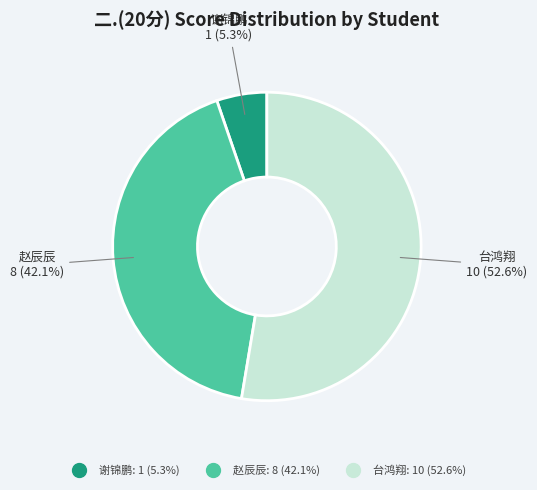

Does any single category account for the majority?

Yes